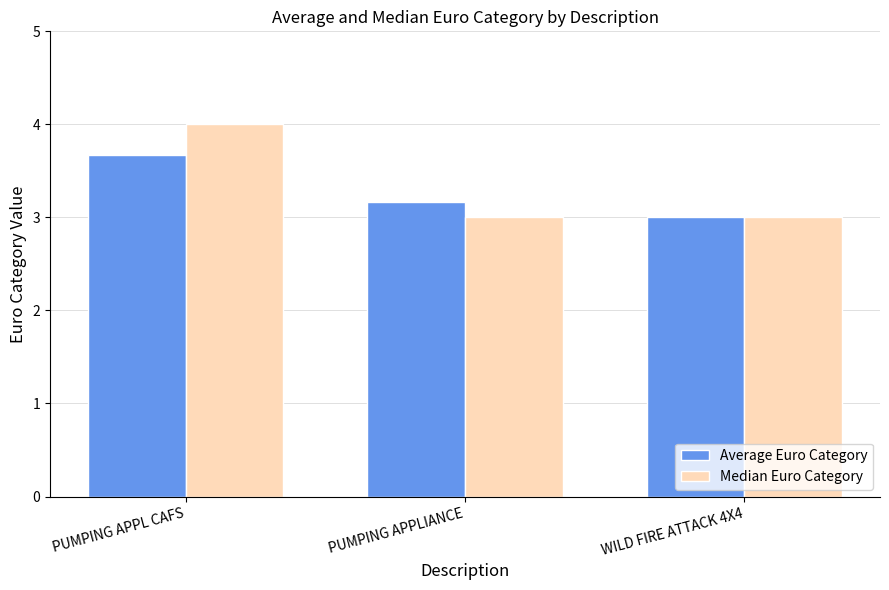

List the series in order of their overall mean, lowest first.

Average Euro Category, Median Euro Category